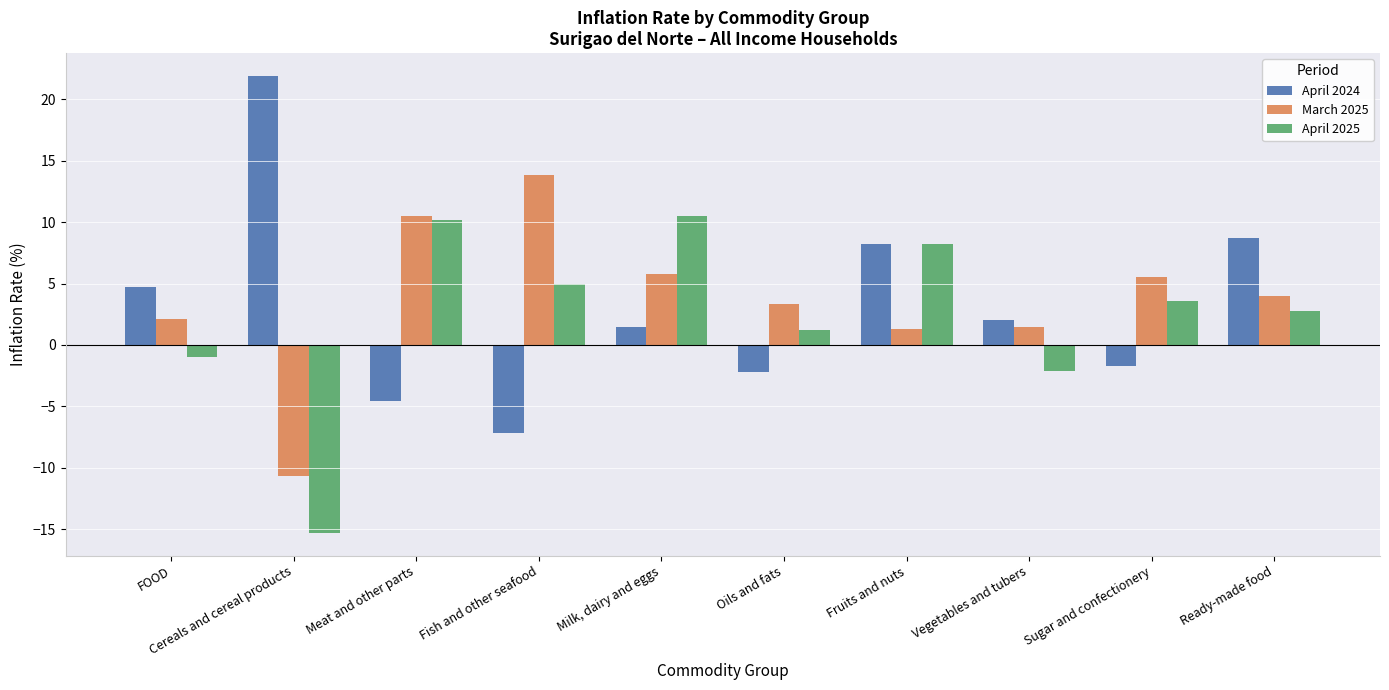

How many groups of bars are there?

10